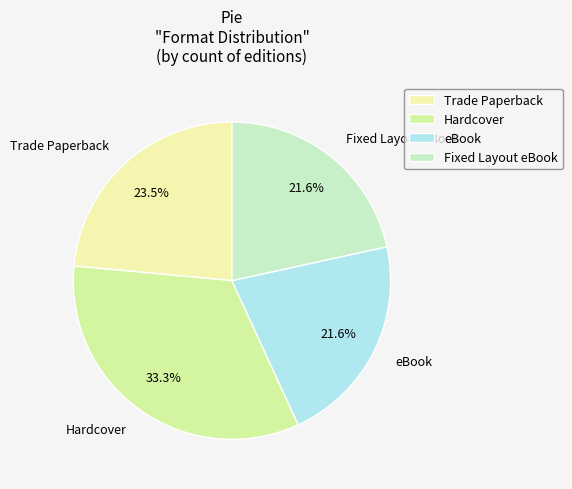

Combined, what portion of the pie is Trade Paperback and eBook?

45.1%